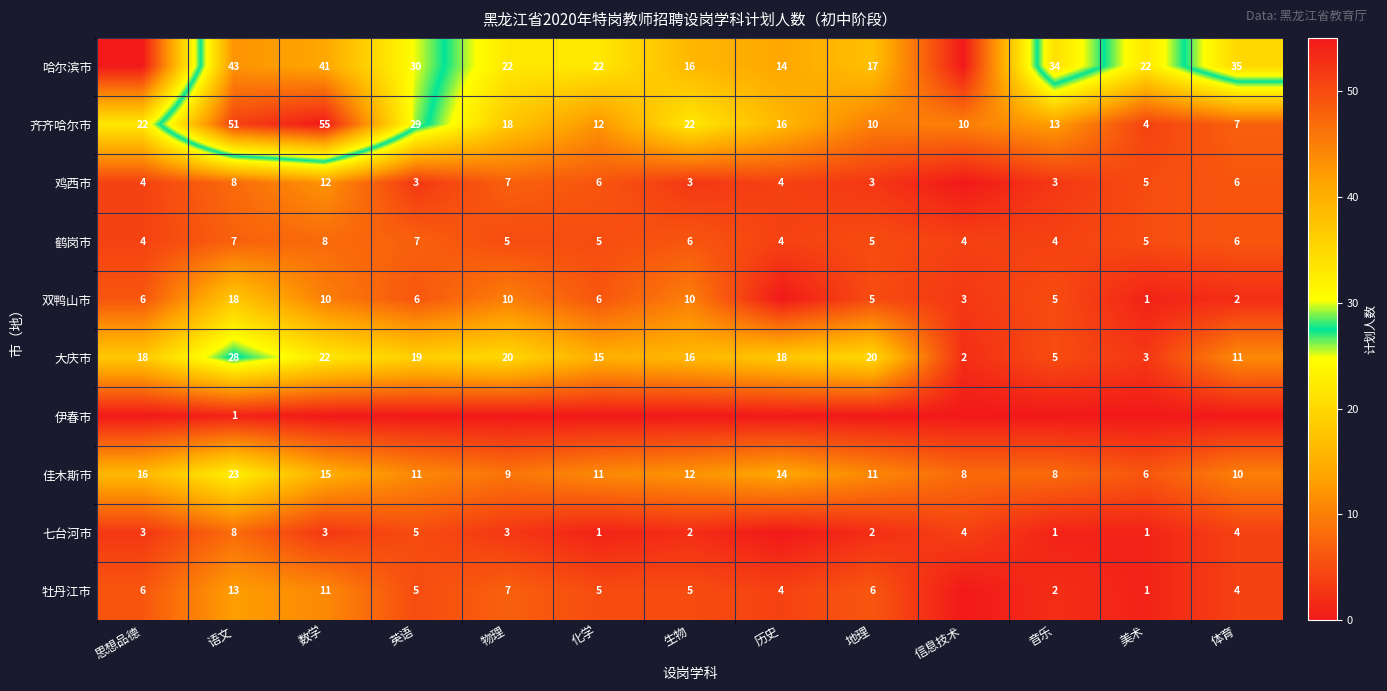

List the series in order of their peak value, lowest first.

伊春市, 鹤岗市, 七台河市, 鸡西市, 牡丹江市, 双鸭山市, 佳木斯市, 大庆市, 哈尔滨市, 齐齐哈尔市